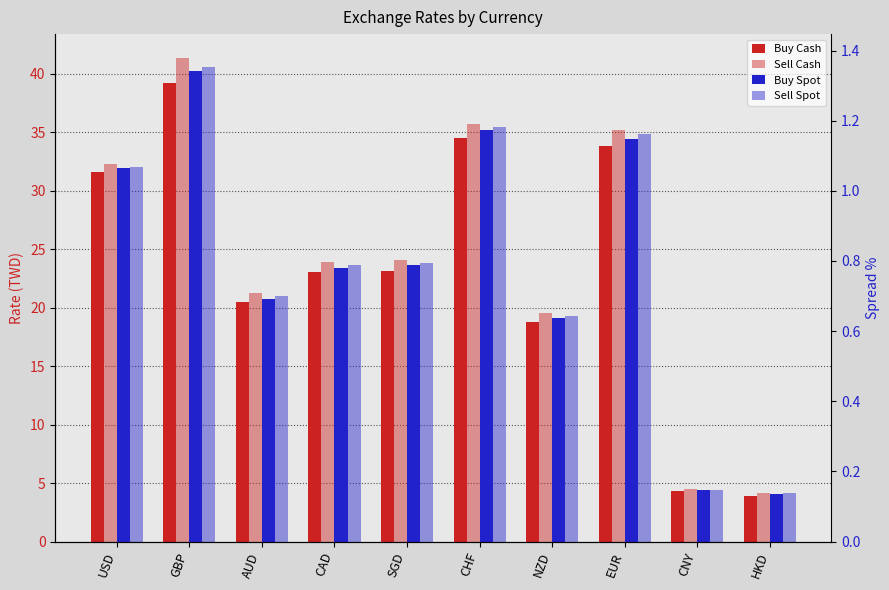

Which series has the widest spread of values?

Sell Cash